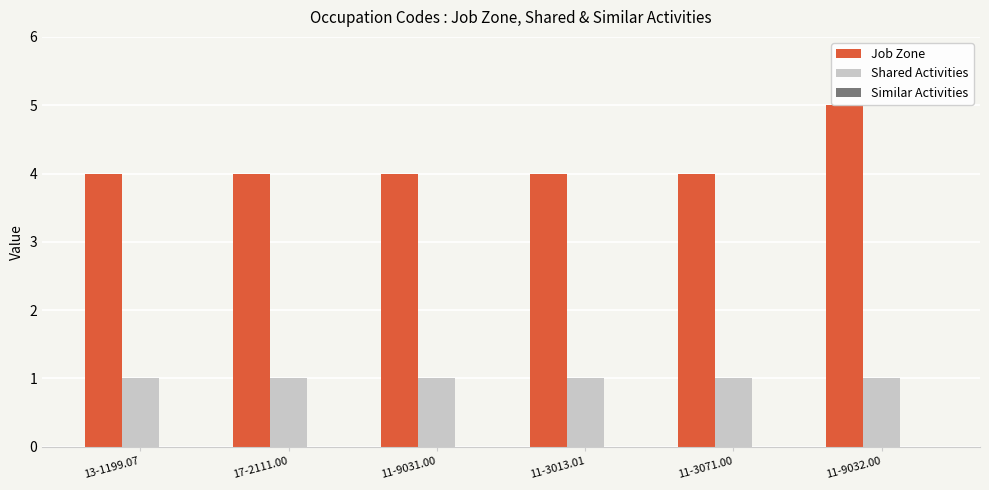

Which series has the largest total across all categories?

Job Zone